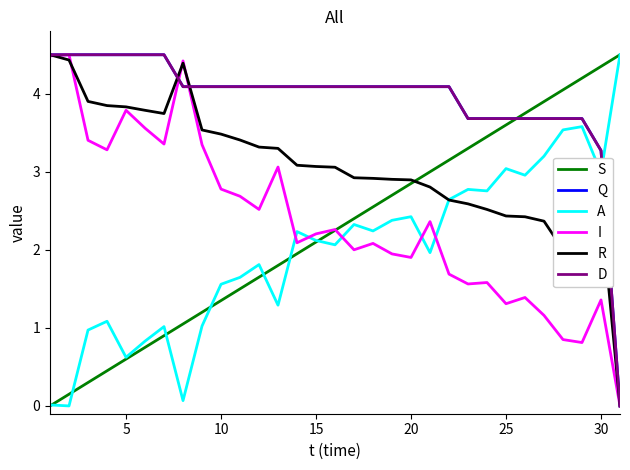

Does the chart display data point markers on the line(s)?

No